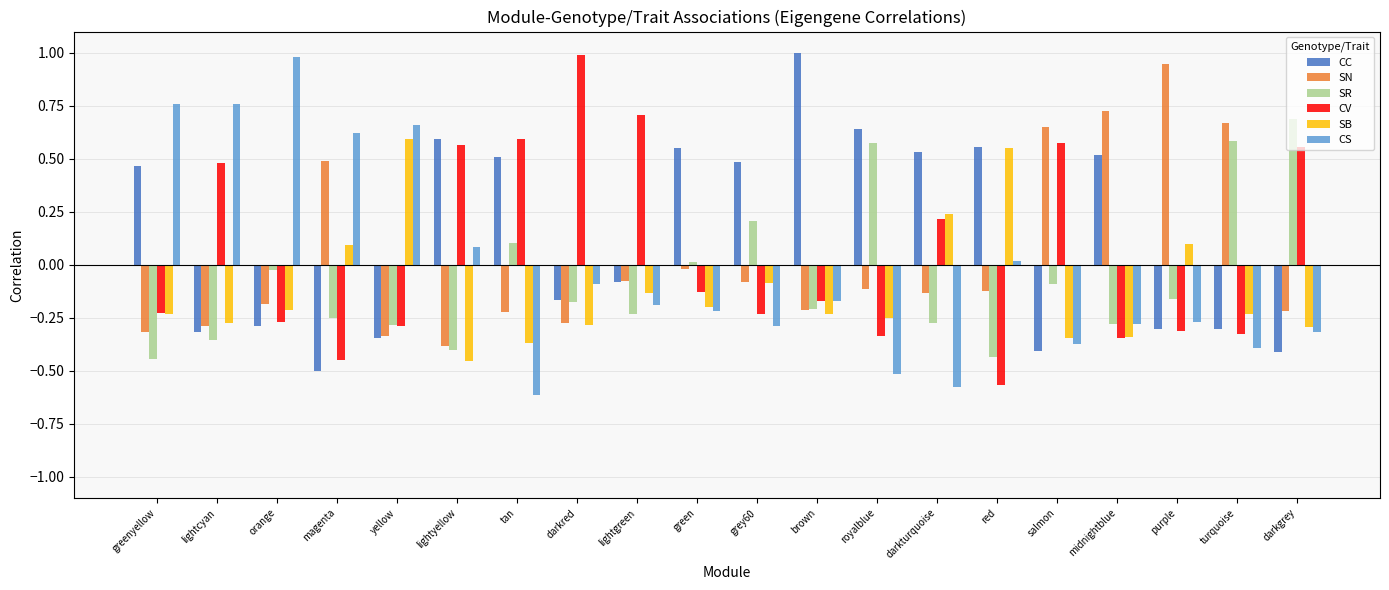

Is it true that SB equals -0.1 at green?

False